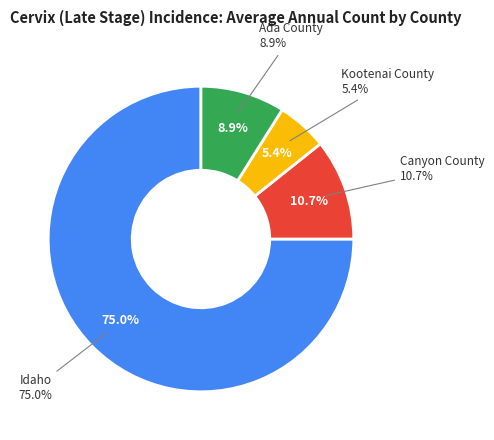

What percentage is the Idaho slice, to the nearest percent?

75%